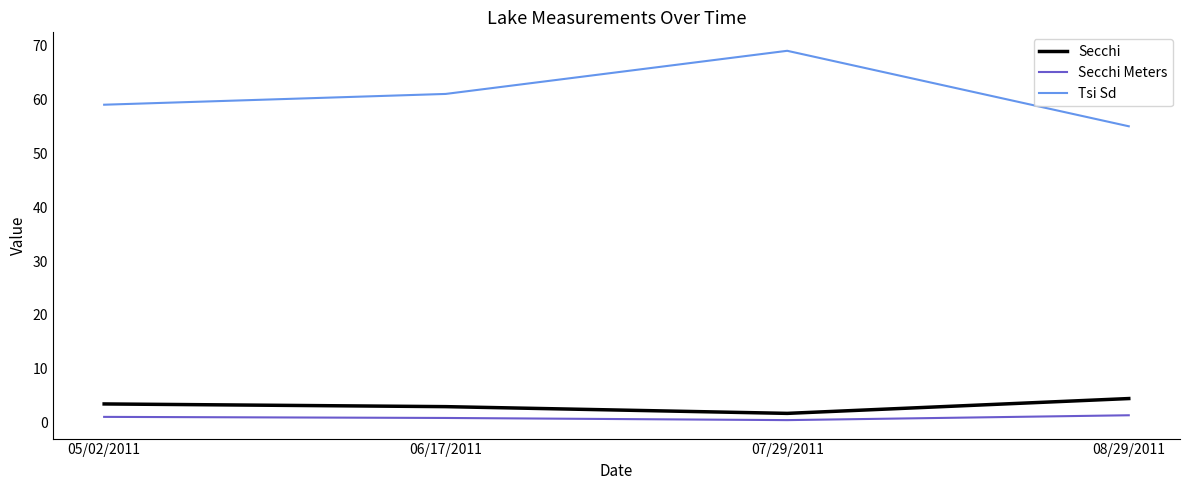

Is it true that Tsi Sd equals 69.0 at 07/29/2011?

True